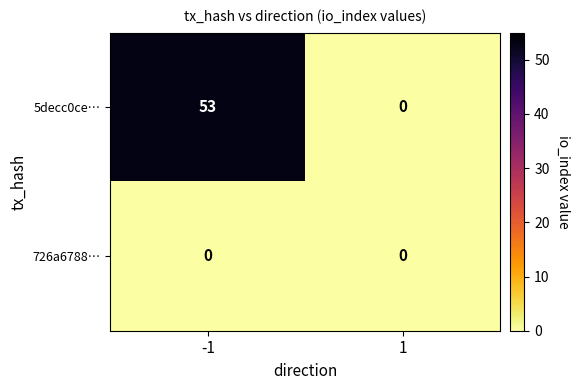

At how many categories does at least one series exceed 43?

1